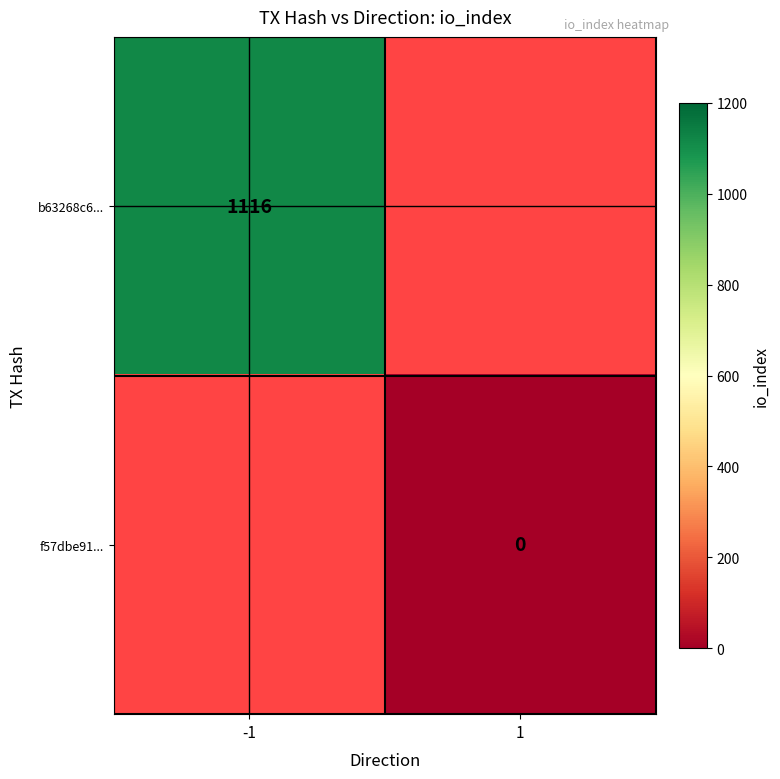

Read the b63268c6... value at -1.

1116.0